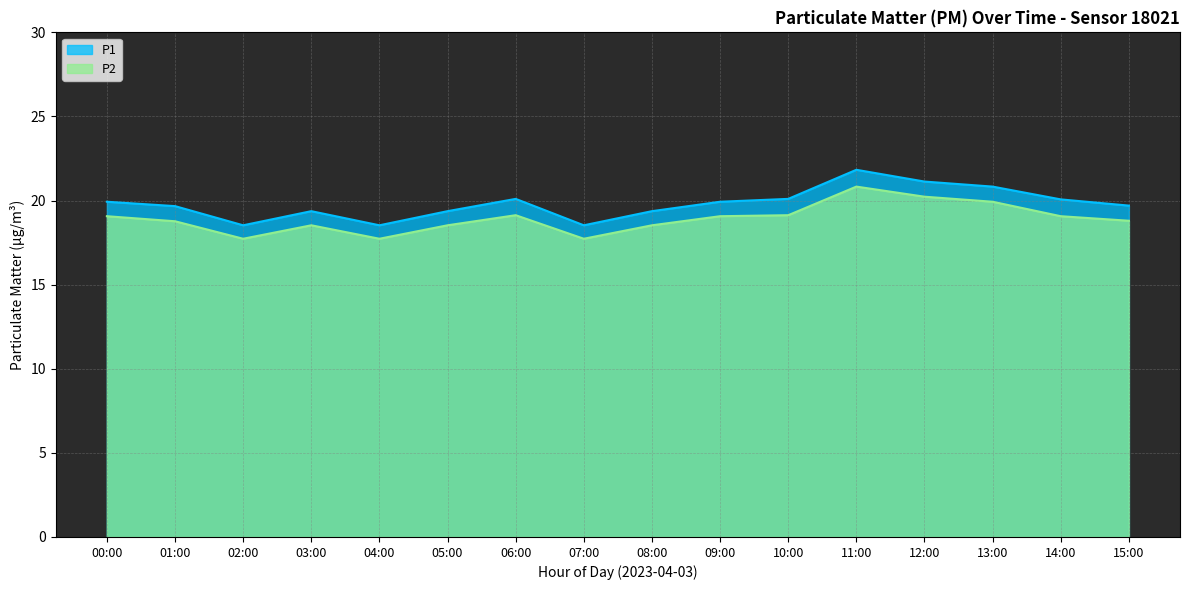

True or false: P1 and P2 intersect in this chart.

False